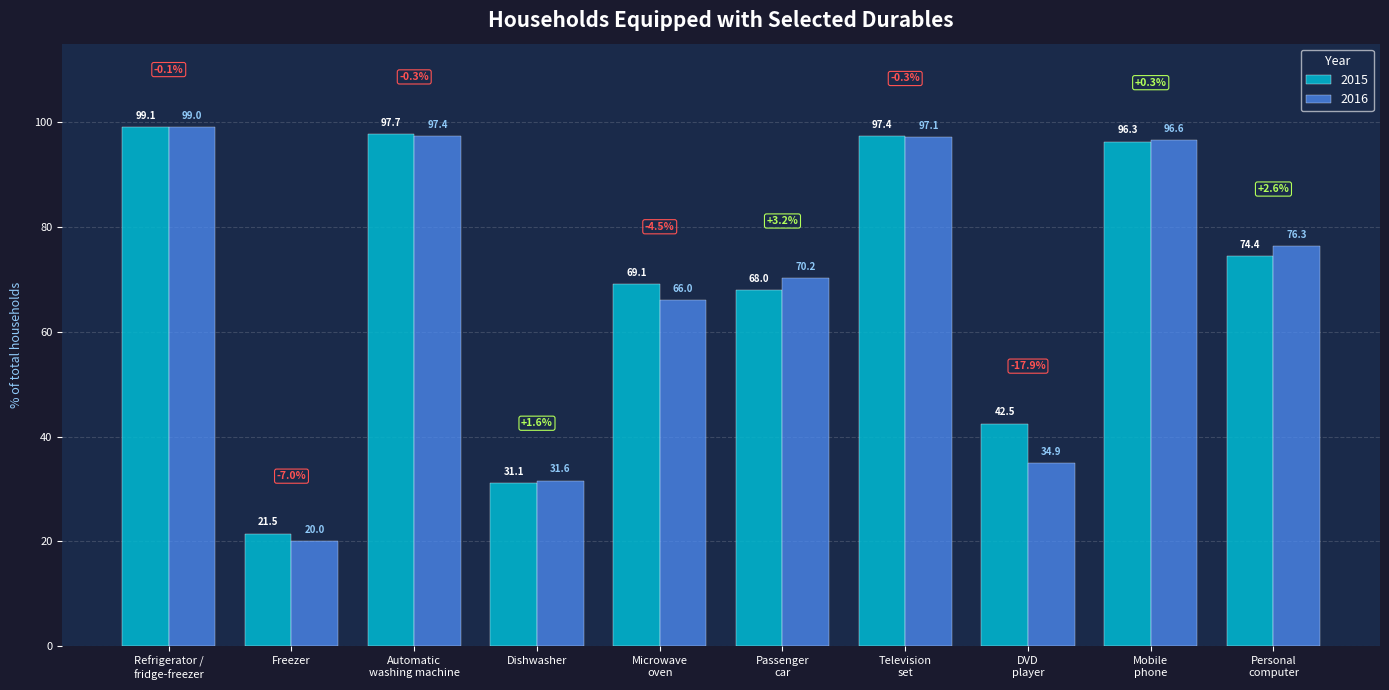

Reading left to right, list all the values displayed in this chart.

2015: 99.1	21.5	97.7	31.1	69.1	68.0	97.4	42.5	96.3	74.4
2016: 99.0	20.0	97.4	31.6	66.0	70.2	97.1	34.9	96.6	76.3